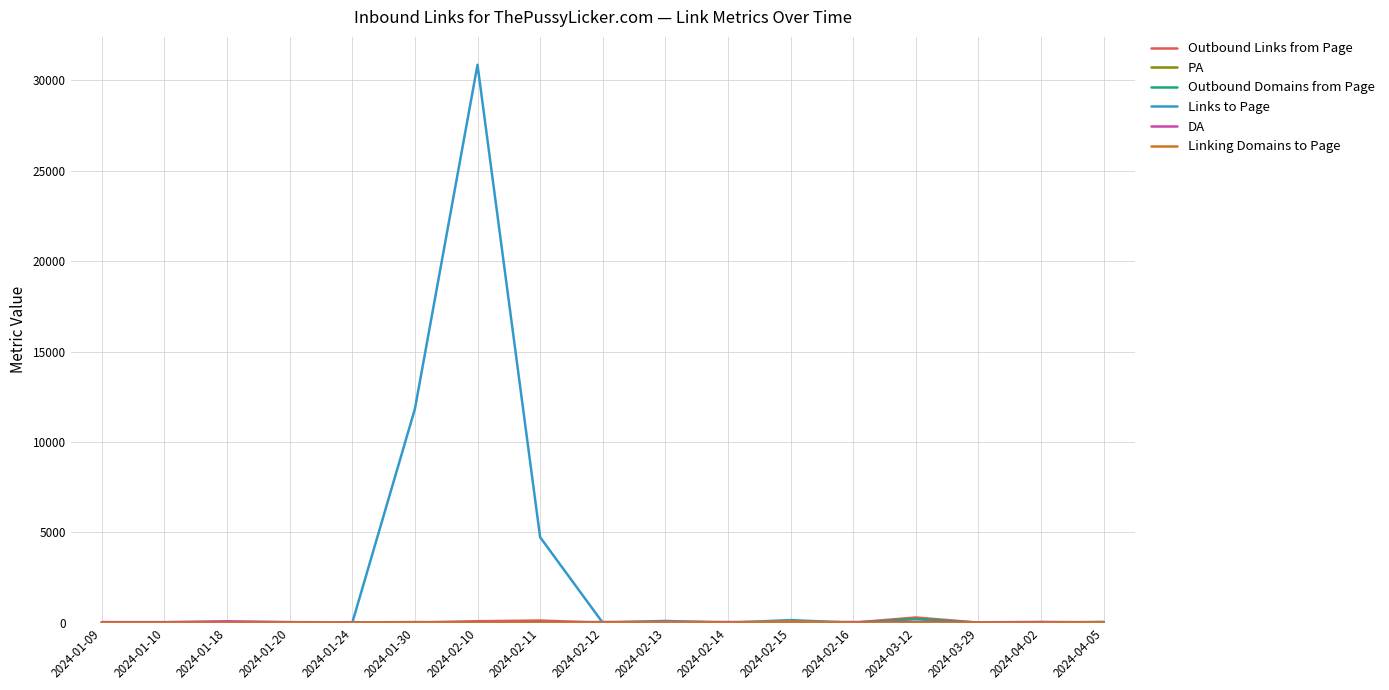

What is the total value across all series at 2024-02-10?

31027